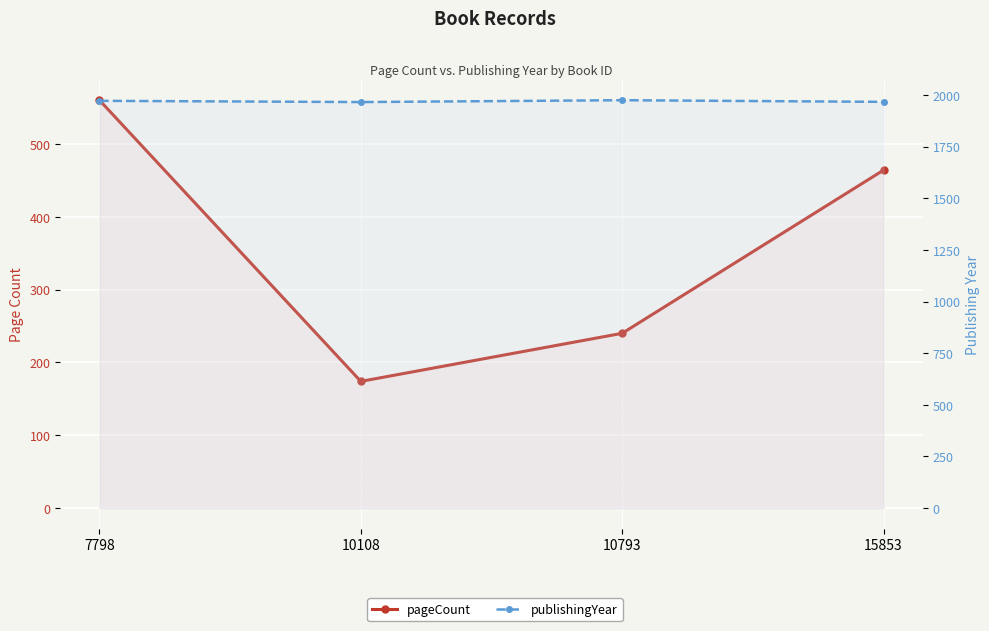

List the series in order of their overall mean, lowest first.

pageCount, publishingYear